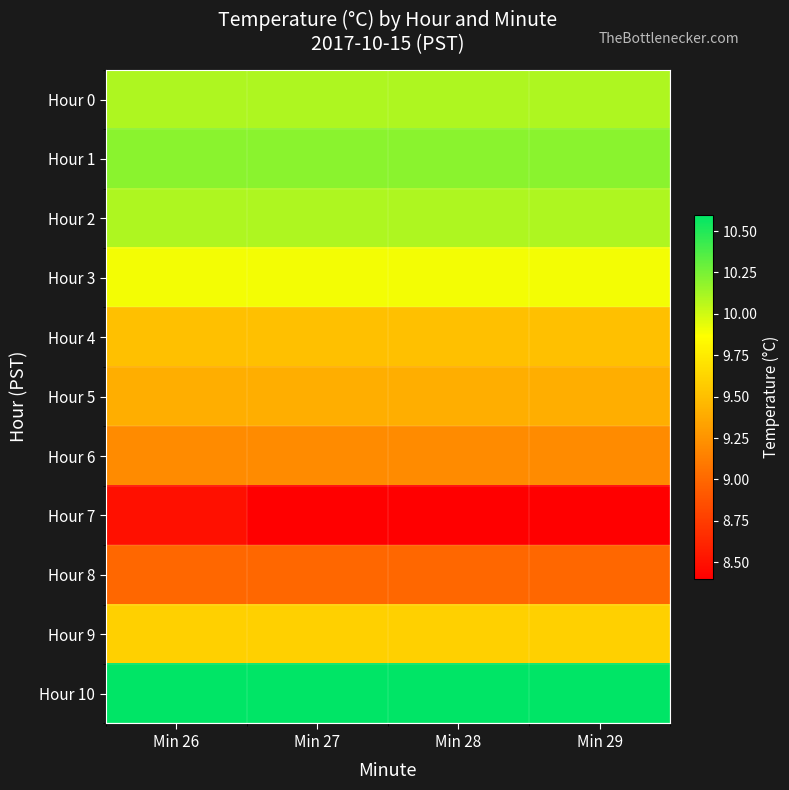

What is the total value across all series at Min 26?

106.1